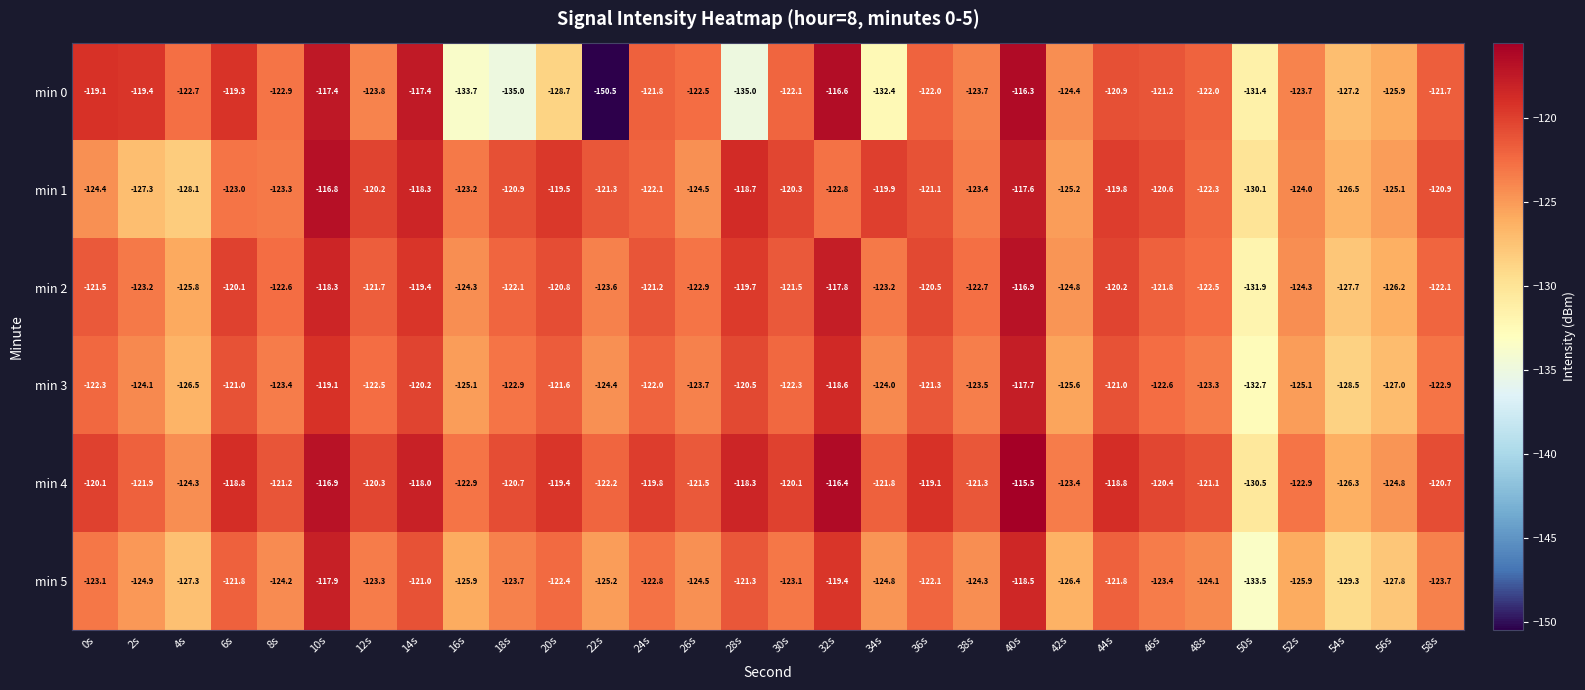

What is the maximum value for min 5?

-117.9